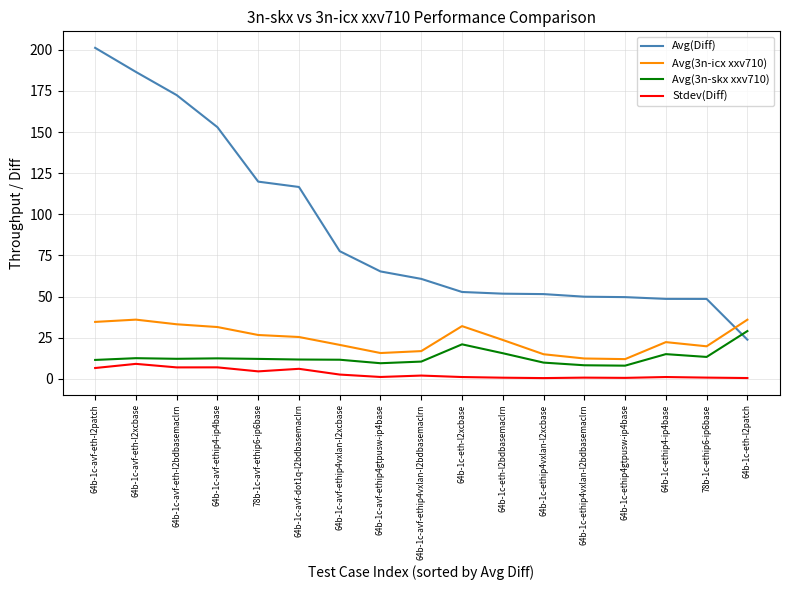

Where does the Avg(3n-icx xxv710) series first go above 23?

64b-1c-avf-eth-l2patch